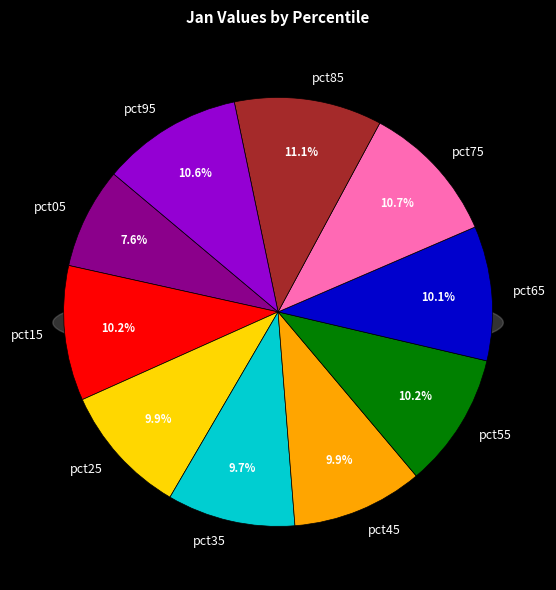

Does any single category account for the majority?

No